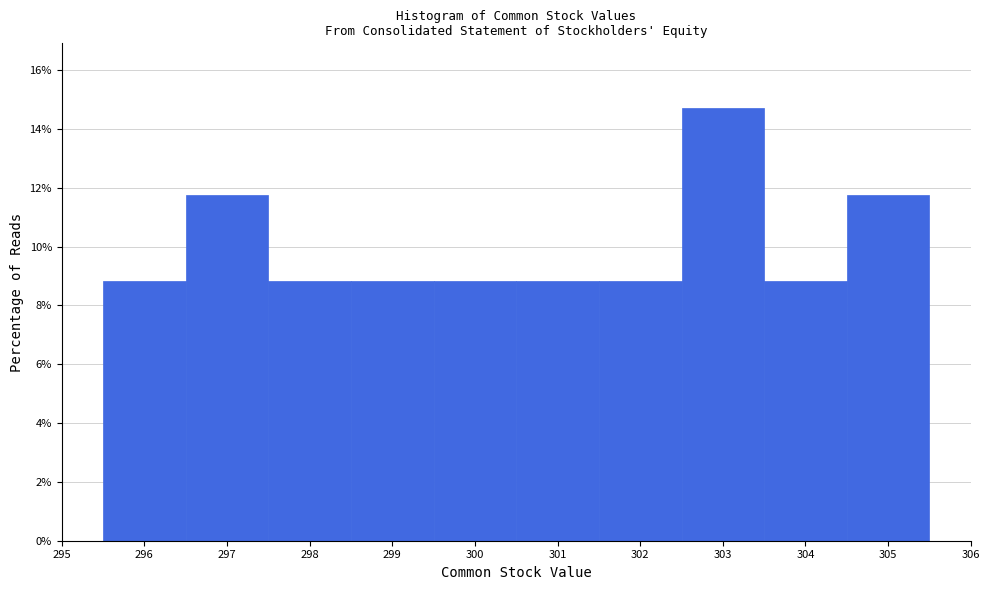

Reading left to right, list every bar in this chart as the range it spans on the x-axis followed by its height. The values are not printed on the chart, so give them approximately, as read against the axis.

295.5 to 296.5: 8.8
296.5 to 297.5: 11.8
297.5 to 298.5: 8.8
298.5 to 299.5: 8.8
299.5 to 300.5: 8.8
300.5 to 301.5: 8.8
301.5 to 302.5: 8.8
302.5 to 303.5: 14.8
303.5 to 304.5: 8.8
304.5 to 305.5: 11.8